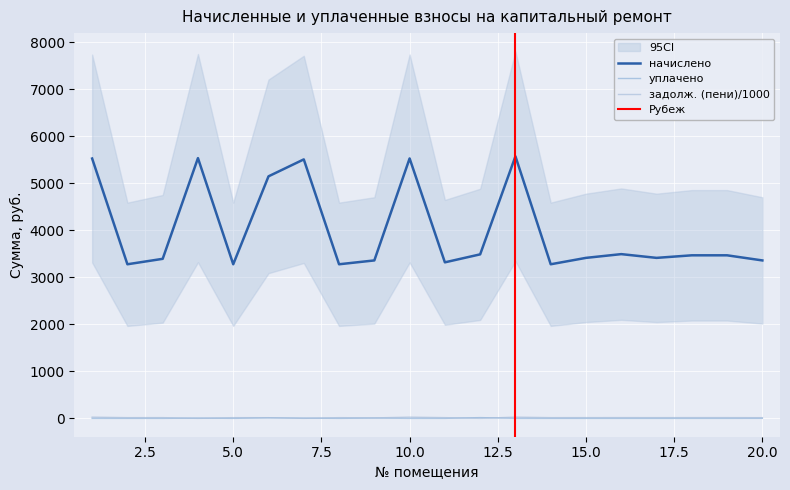

List the labels in order of уплачено value, smallest first.

1, 2, 3, 5, 8, 10, 11, 13, 14, 15, 16, 17, 18, 19, 20, 7, 4, 9, 6, 12